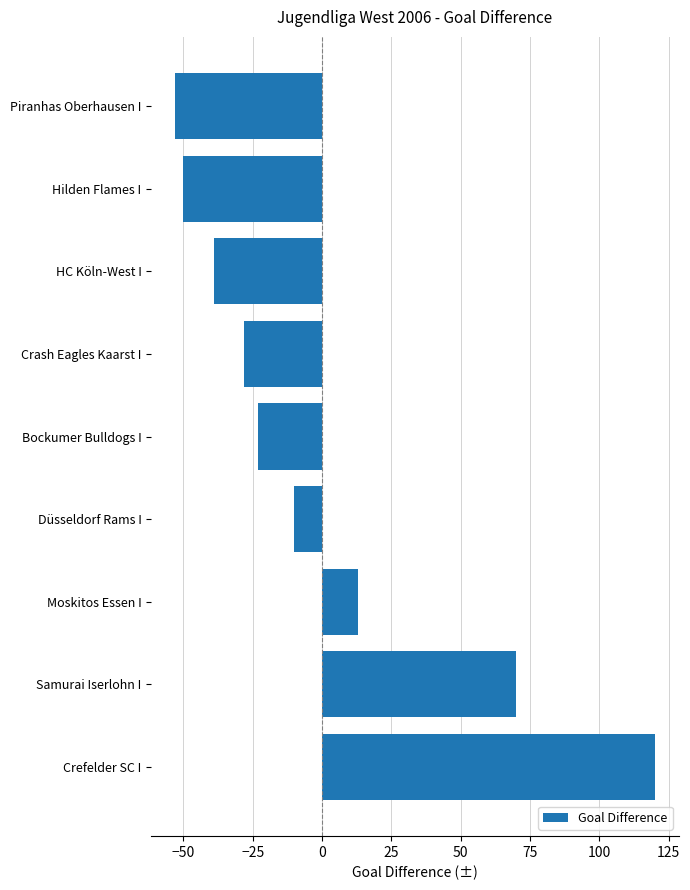

What is the change in value from Bockumer Bulldogs I to Piranhas Oberhausen I?

-30